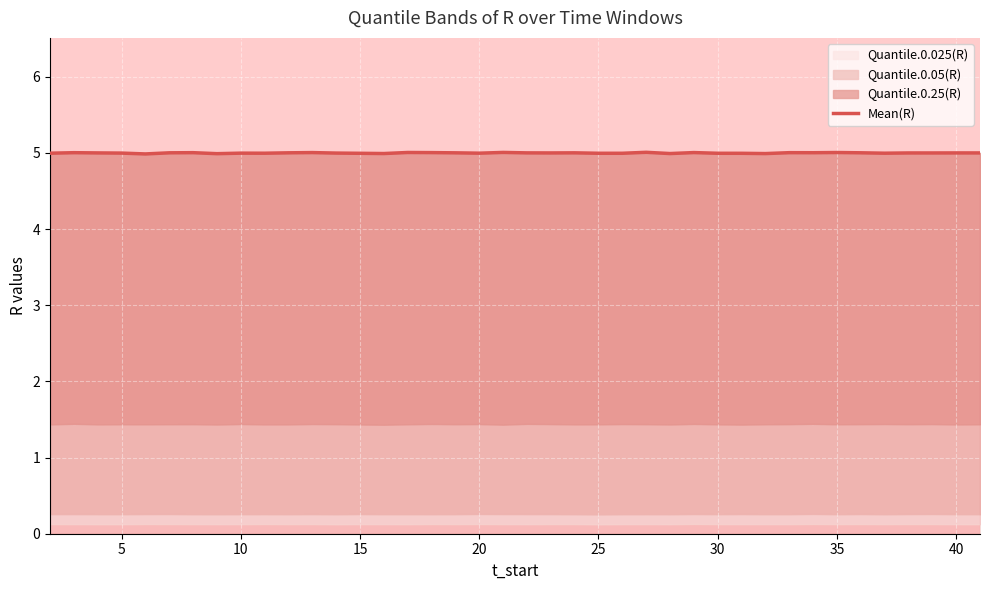

The value at 25 is 5.0. True or false?

True